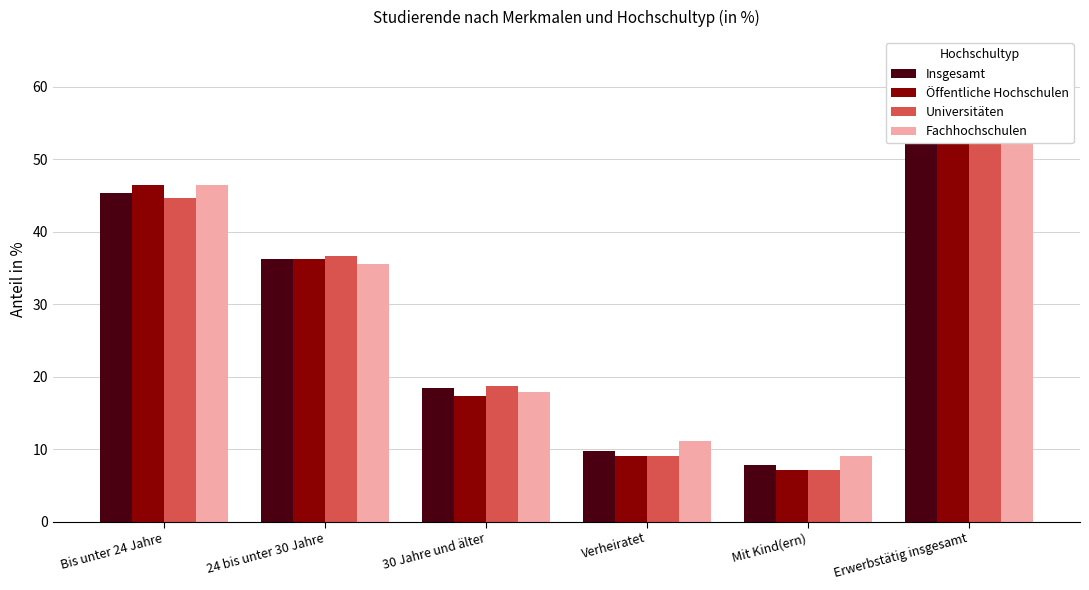

Rank the series by their maximum value, from lowest to highest.

Fachhochschulen, Öffentliche Hochschulen, Insgesamt, Universitäten